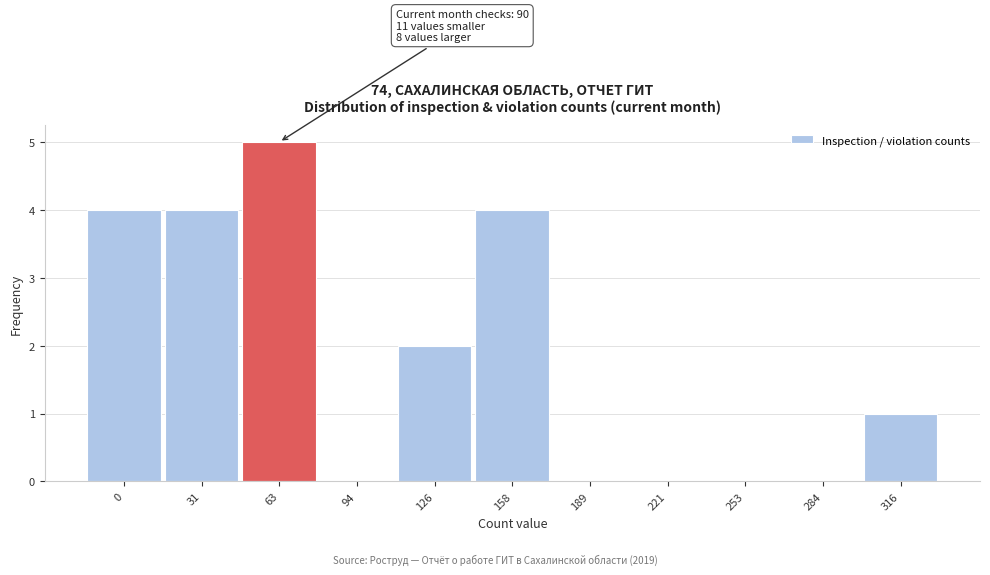

Reading left to right, extract all data points from this chart.

0=4	31=4	63=5	94=0	126=2	158=4	189=0	221=0	253=0	284=0	316=1